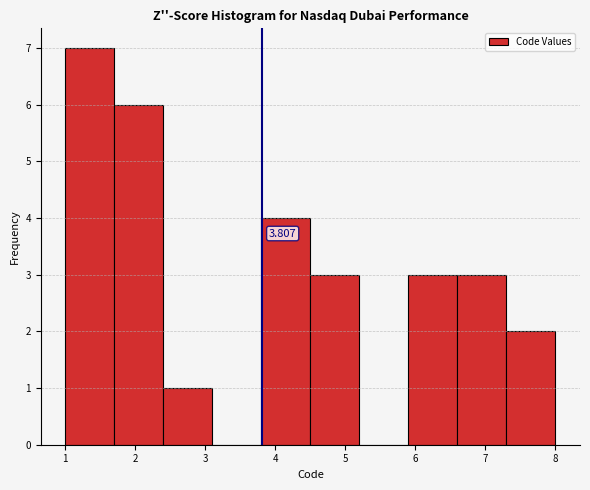

Which range on the x-axis has the tallest bar?

1.0 to 1.7